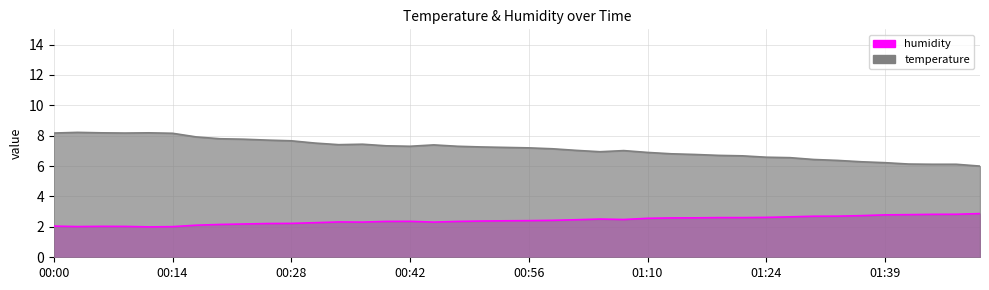

At which category is the sum across all series the highest?

00:03